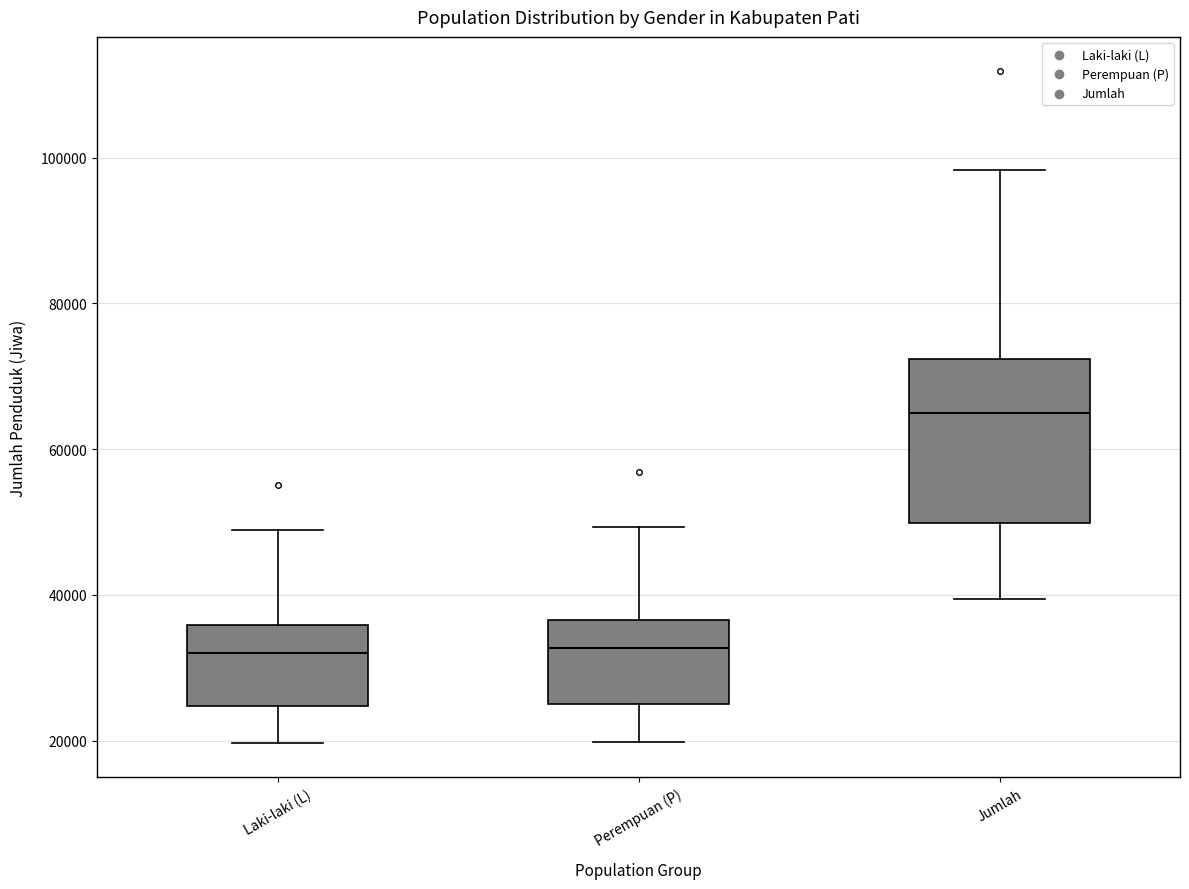

Reading left to right, transcribe this box plot: for each box, give where its median line is, the range the box spans, and where its two whiskers end, as read against the y-axis. The values are not printed on the chart, so give them approximately, as read against the axis.

Laki-laki (L): median 32000, box 24000 to 36000, whiskers 20000 to 48000
Perempuan (P): median 32000, box 26000 to 36000, whiskers 20000 to 50000
Jumlah: median 64000, box 50000 to 72000, whiskers 40000 to 98000